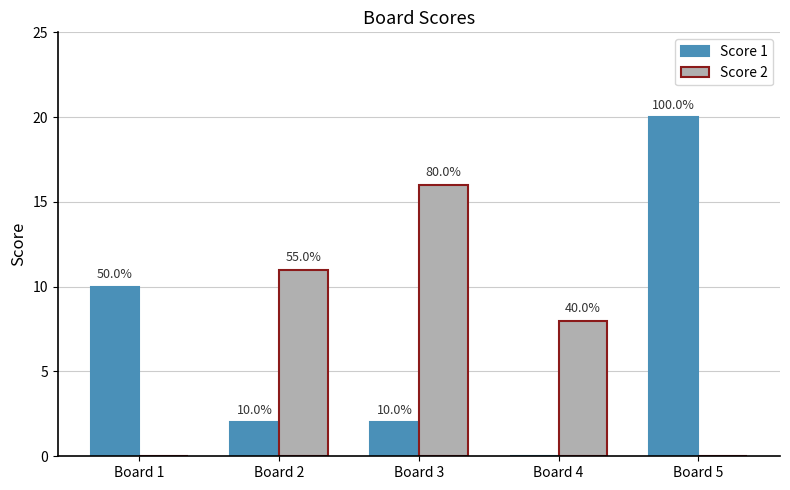

Rank the categories by Score 1 value from highest to lowest.

Board 5, Board 1, Board 2, Board 3, Board 4